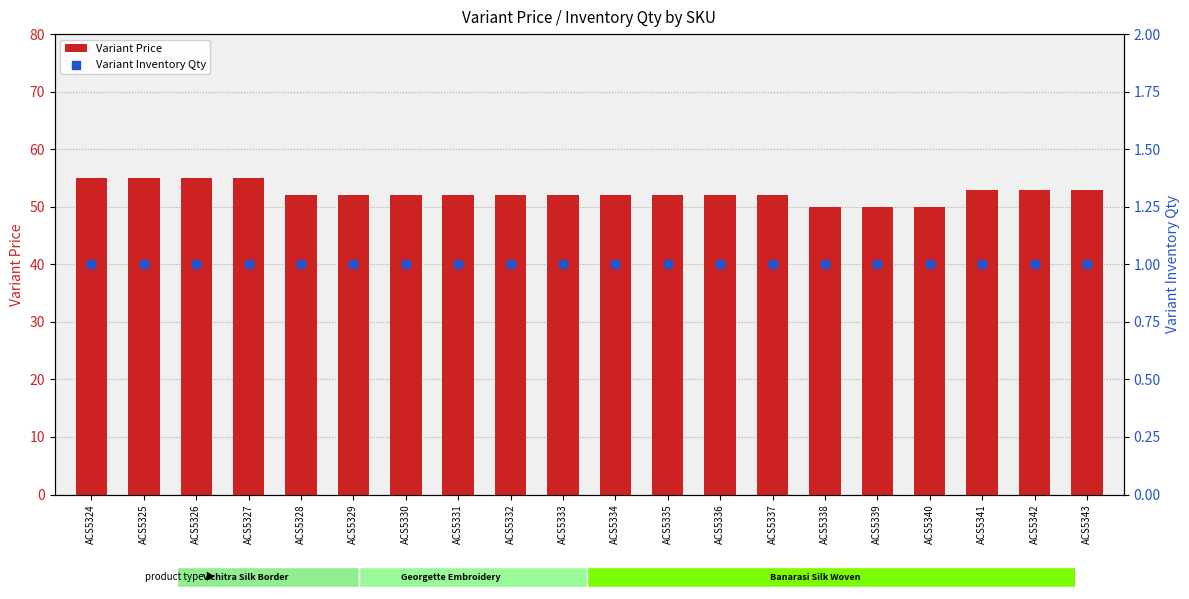

Which series reaches the maximum Y coordinate?

Variant Price